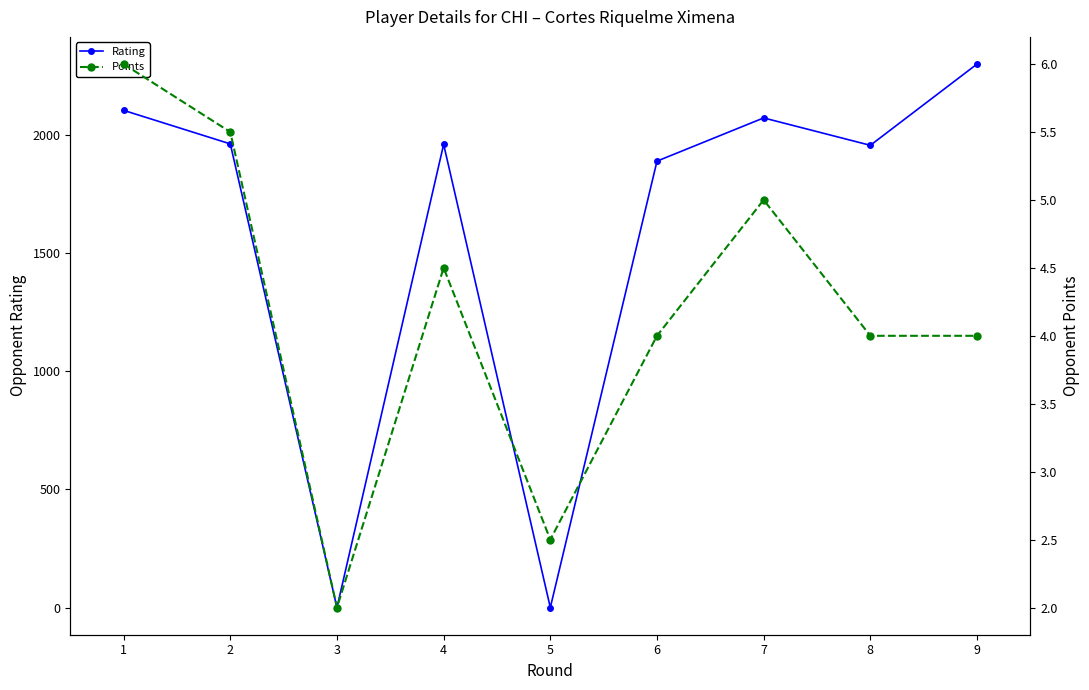

Where is the first local maximum for Points?

4